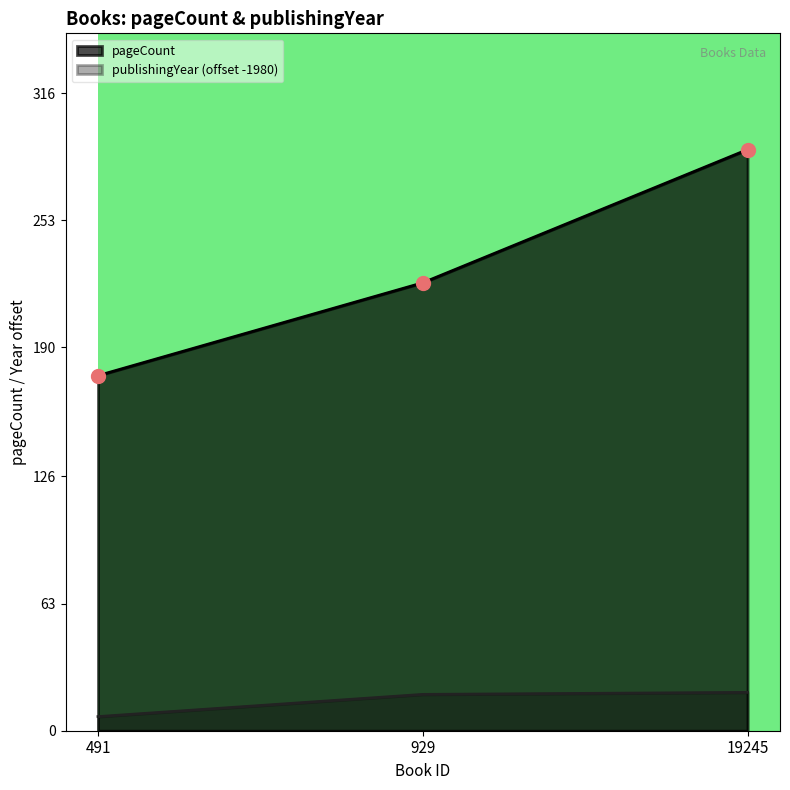

Does the chart have visible grid lines?

No